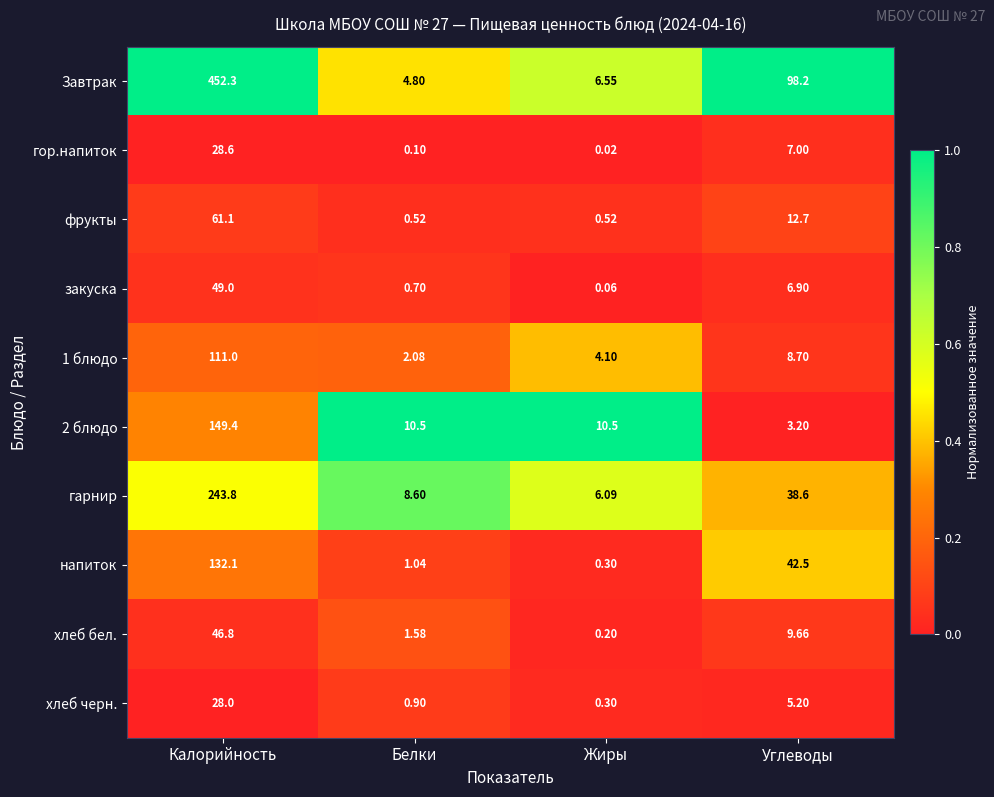

At which label is напиток closest to 66?

Углеводы